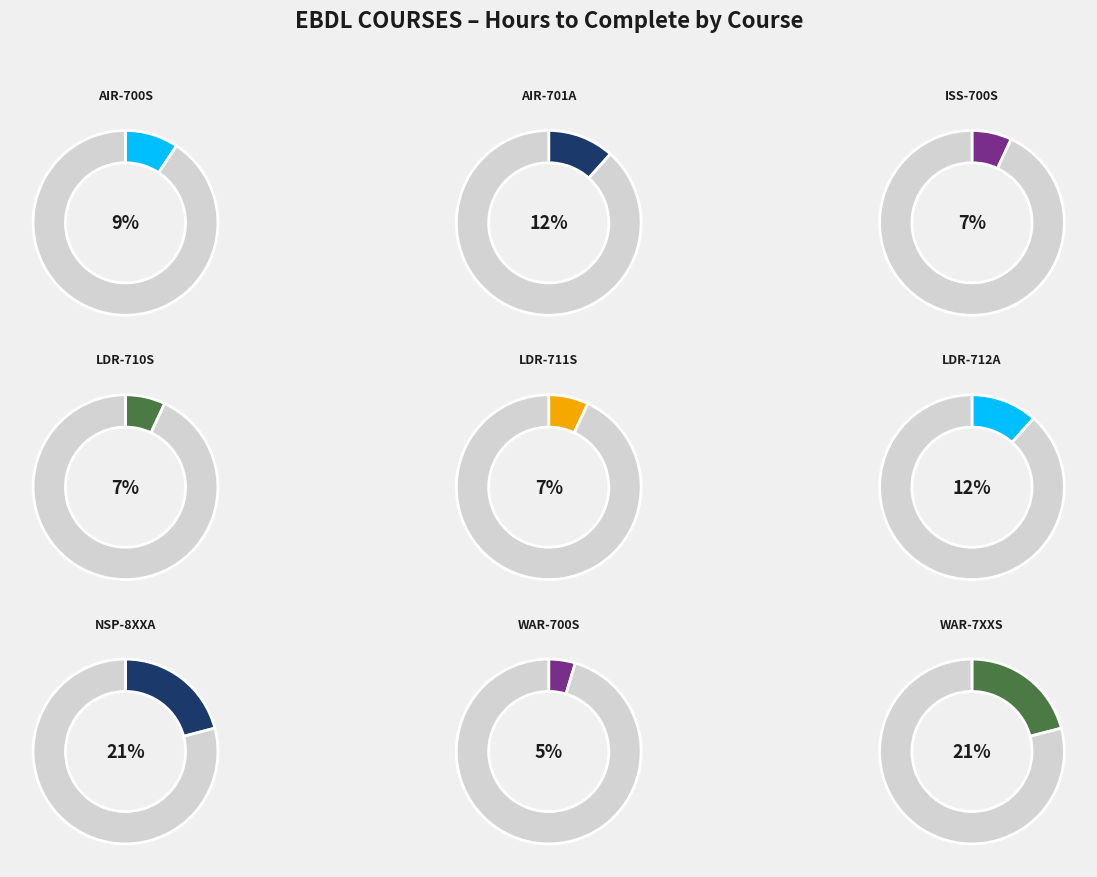

True or false: WAR-7XXS accounts for 26% of the total.

False